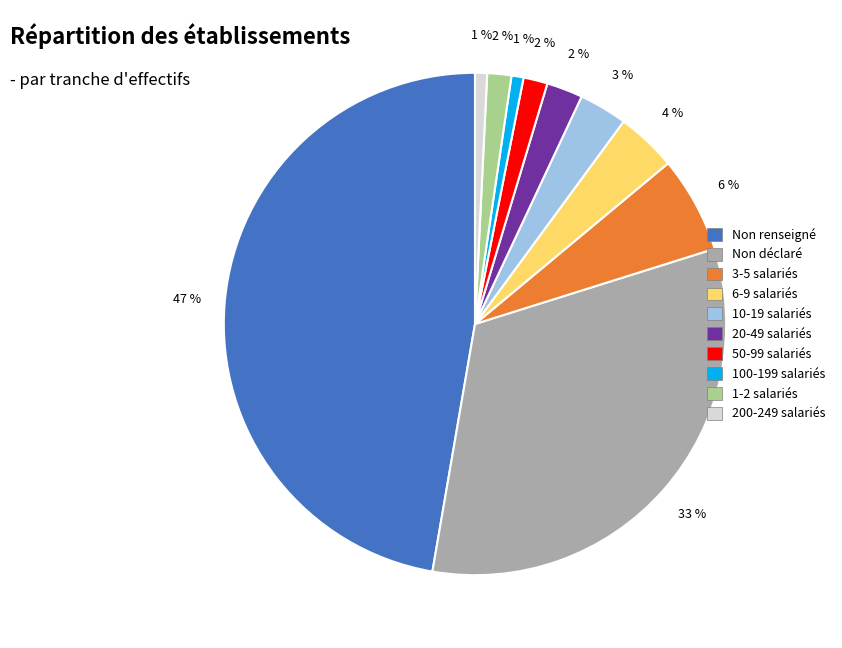

Does any single category account for the majority?

No